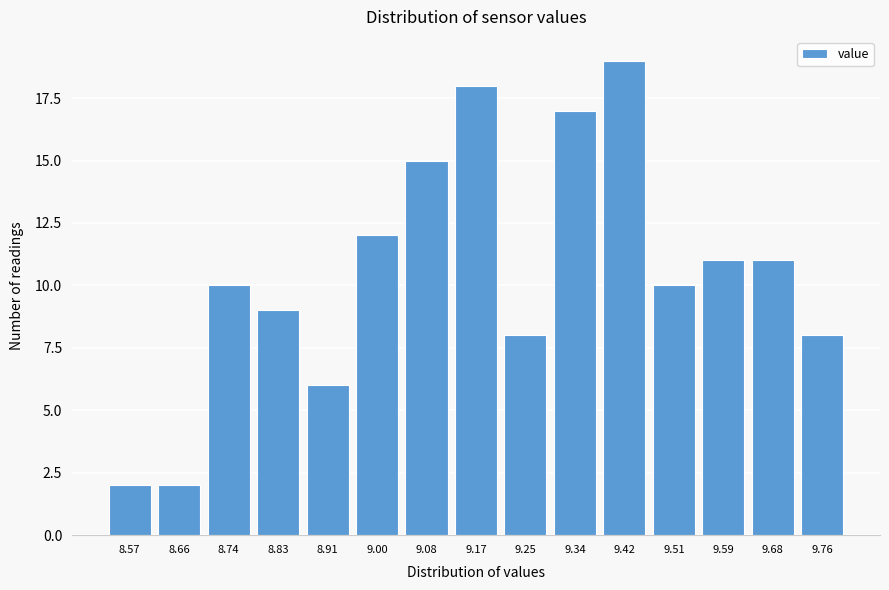

Reading left to right, what are all the values shown in this chart?

8.57=2	8.66=2	8.74=10	8.83=9	8.91=6	9.00=12	9.08=15	9.17=18	9.25=8	9.34=17	9.42=19	9.51=10	9.59=11	9.68=11	9.76=8